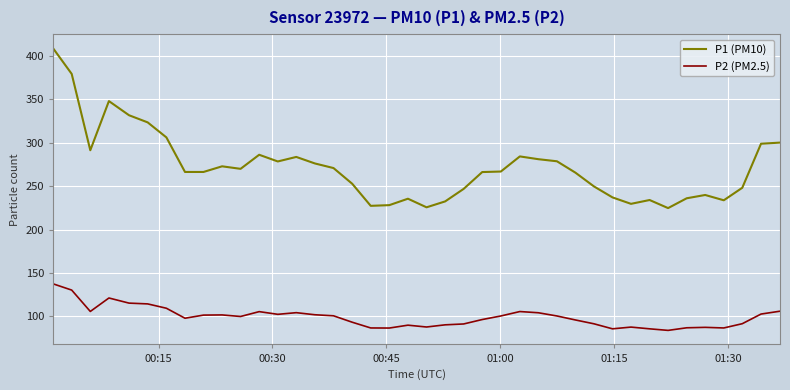

What is the difference between the second highest and second lowest values in the P2 (PM2.5) series?

44.6